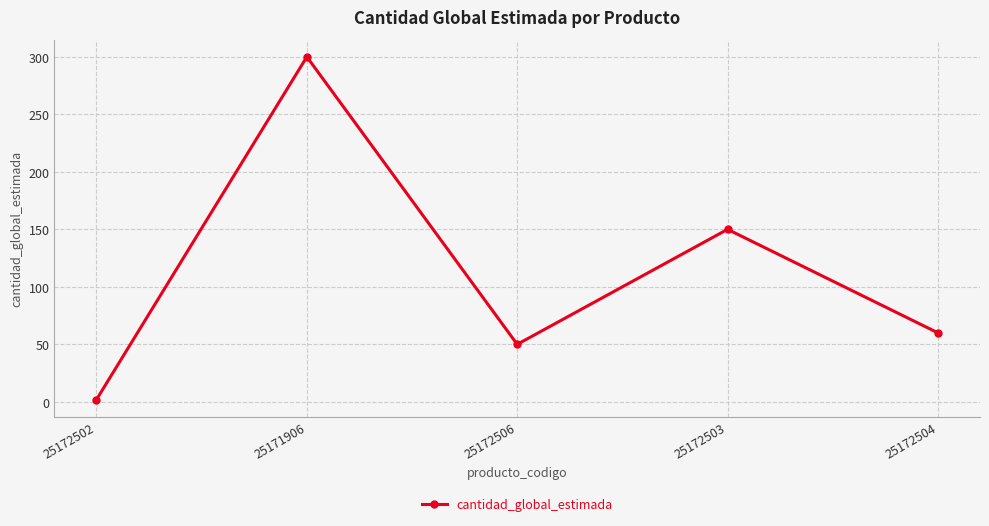

How many interior local valleys (lower than both neighbors) does the data have?

1